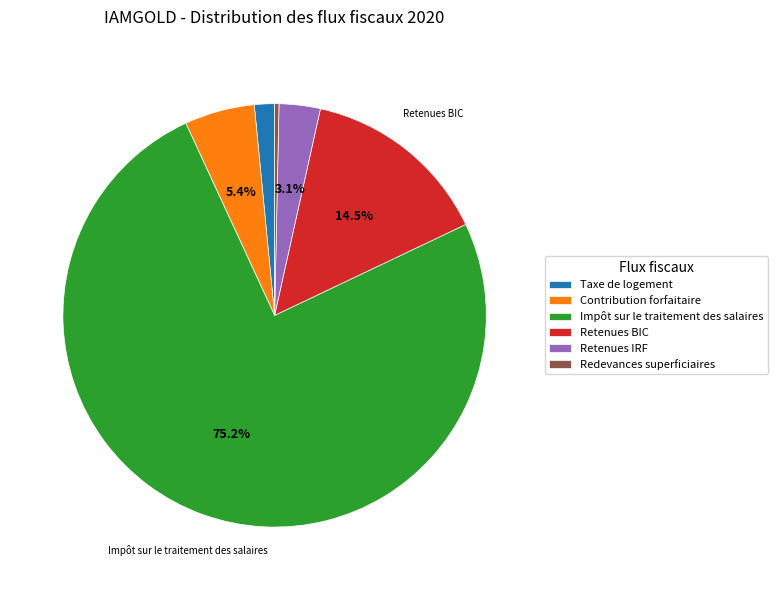

Count the number of slices in the pie.

6